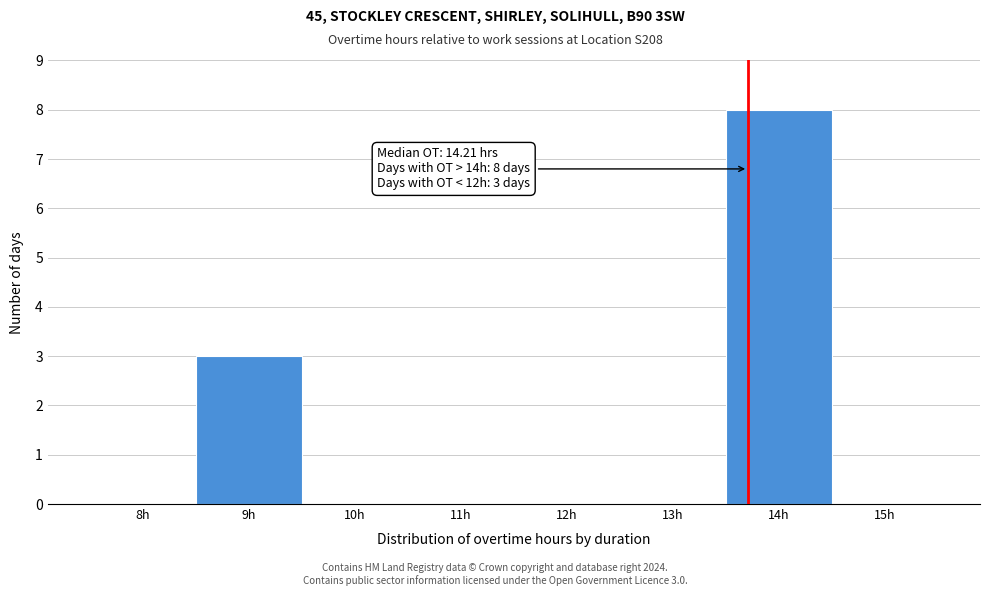

Reading left to right, list all the values displayed in this chart.

8h=0	9h=3	10h=0	11h=0	12h=0	13h=0	14h=8	15h=0